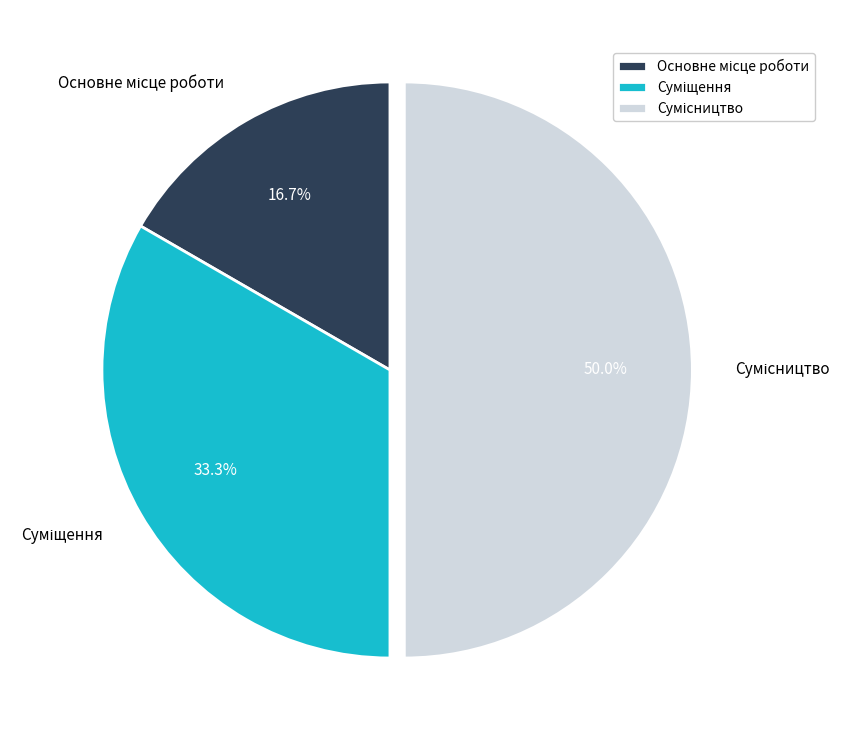

How many slices are in this pie chart?

3